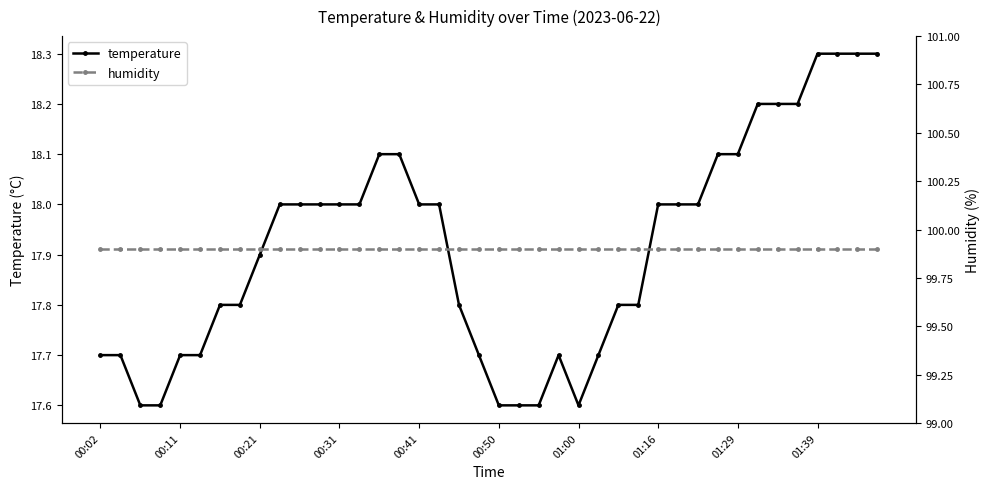

What is the minimum value for temperature?

17.6